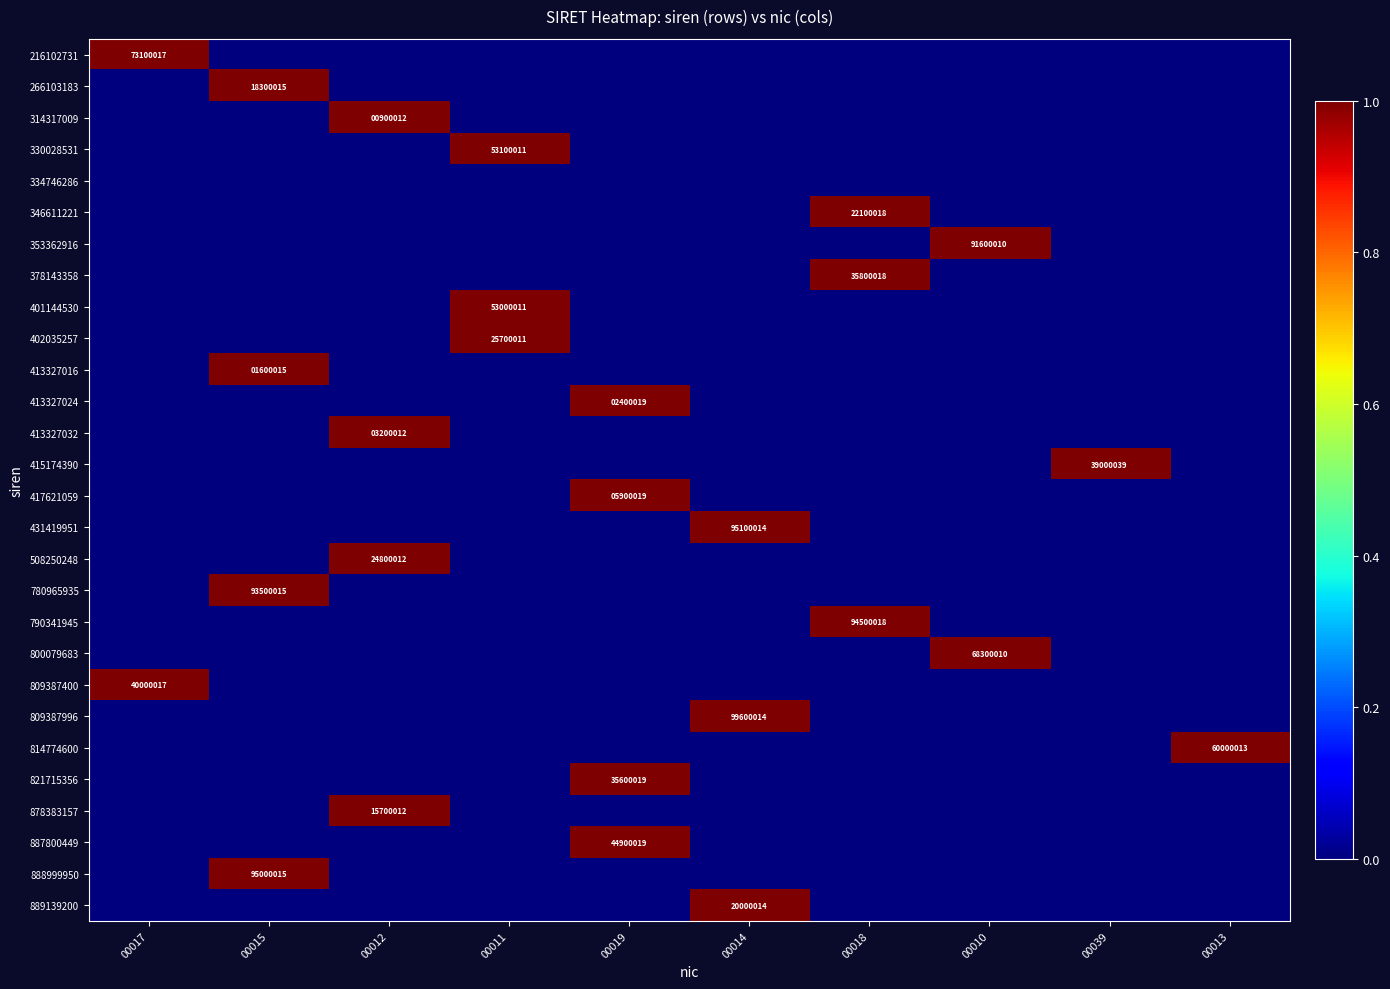

True or false: 266103183 has a value of 23948552 at 00015.

False